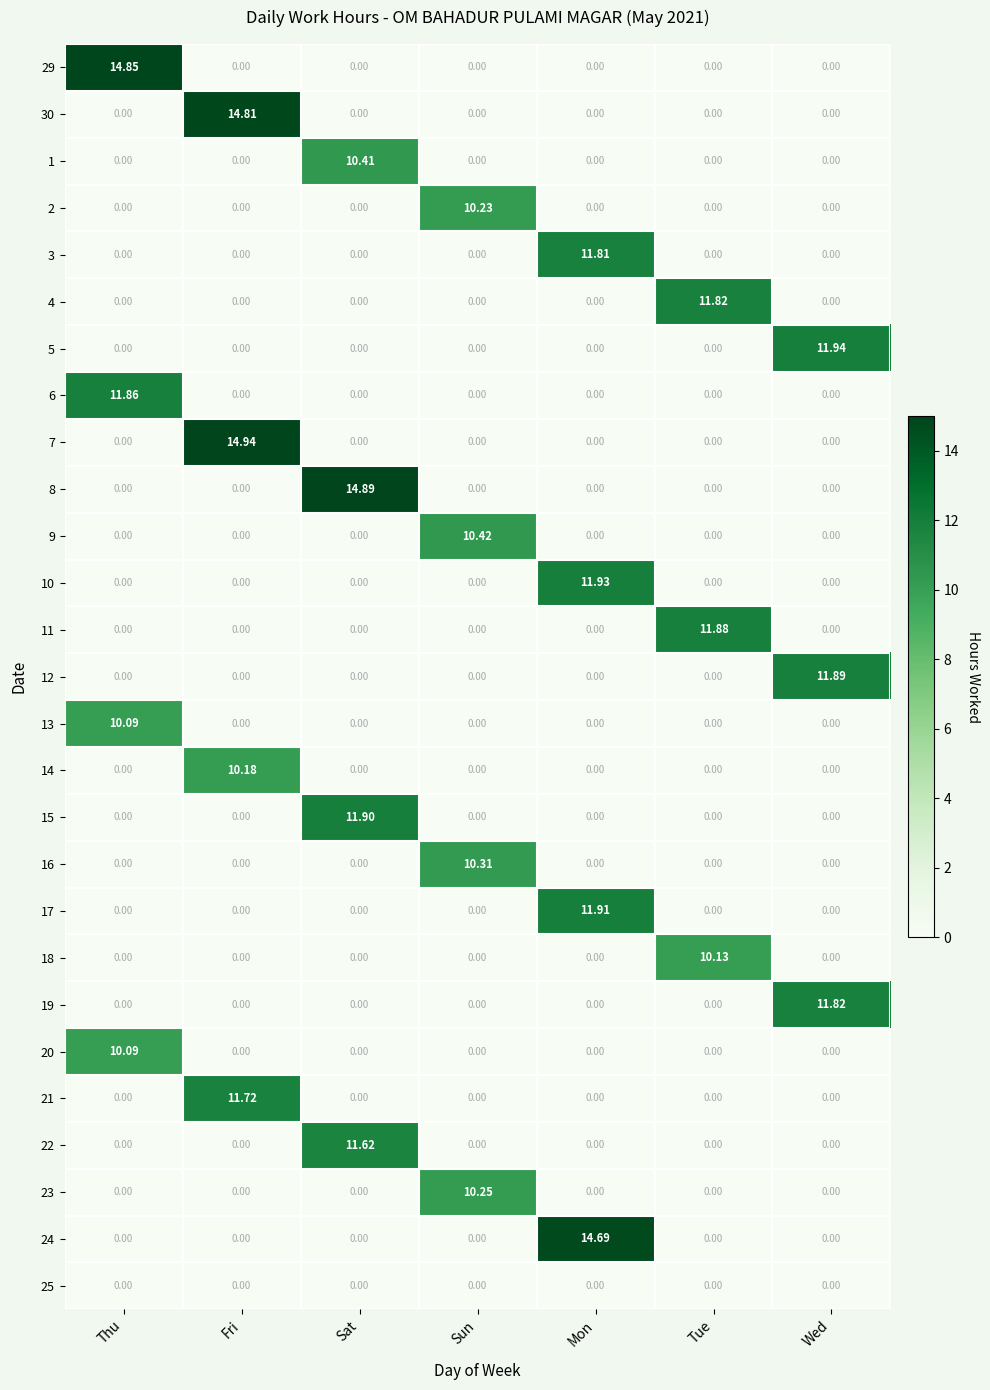

Is the value of 4 at Fri greater than the value of 29 at Thu?

No